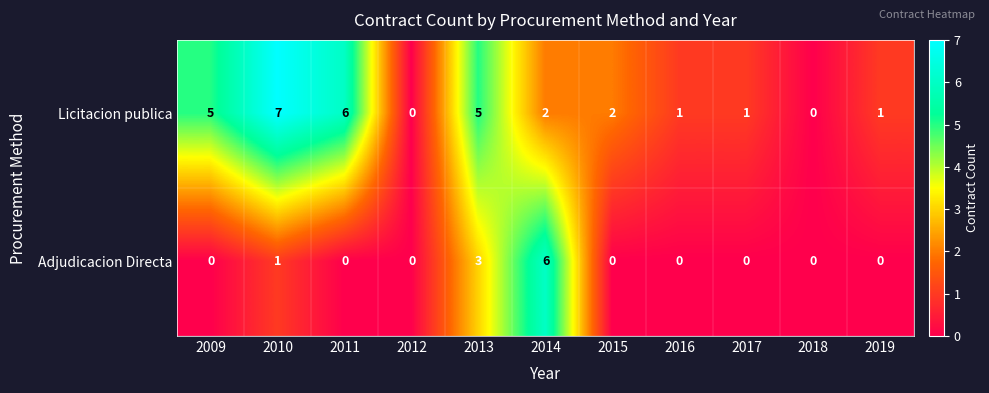

Rank the series by their maximum value, from highest to lowest.

Licitacion publica, Adjudicacion Directa